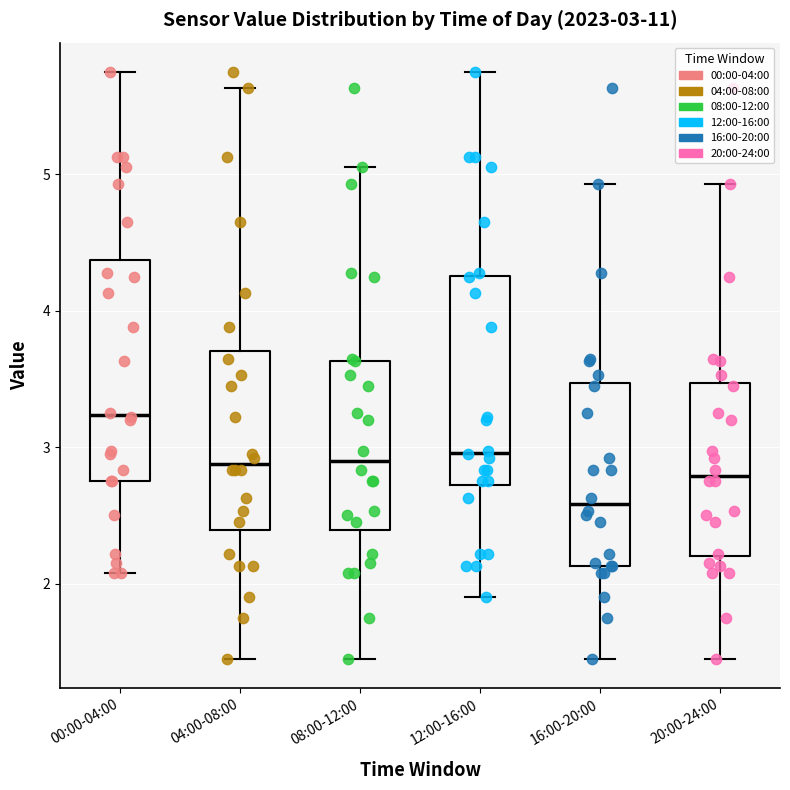

Which box has the lowest median line?

16:00-20:00